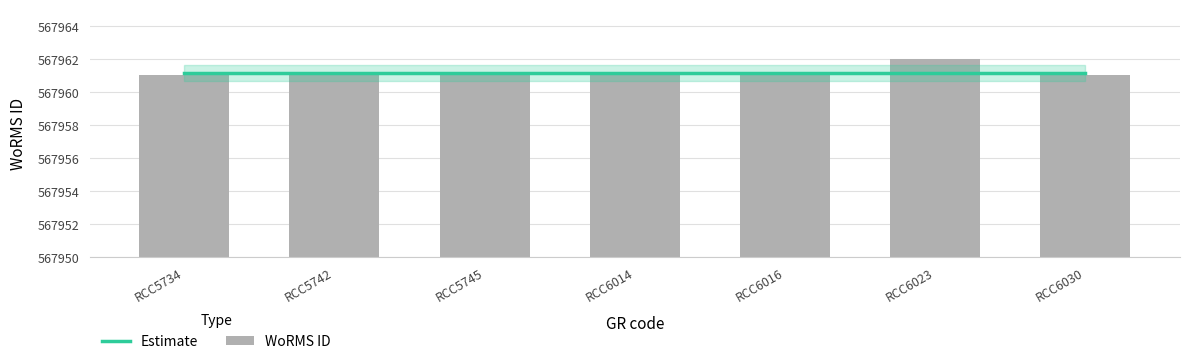

Which label corresponds to the largest value in the chart?

RCC6023